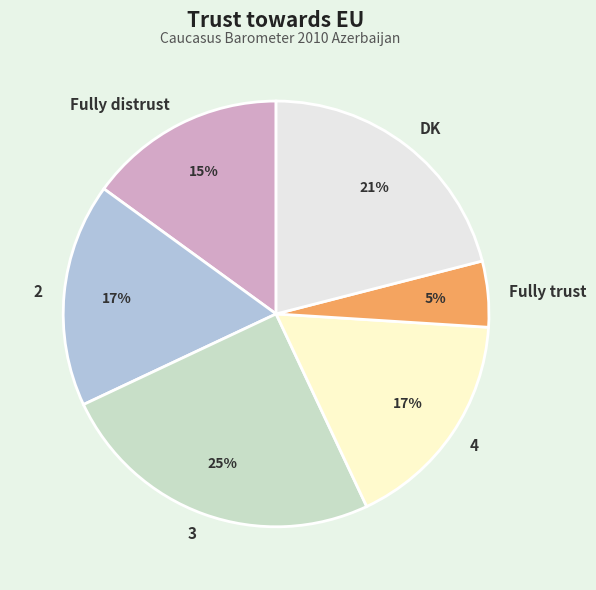

How many slices are in this pie chart?

6